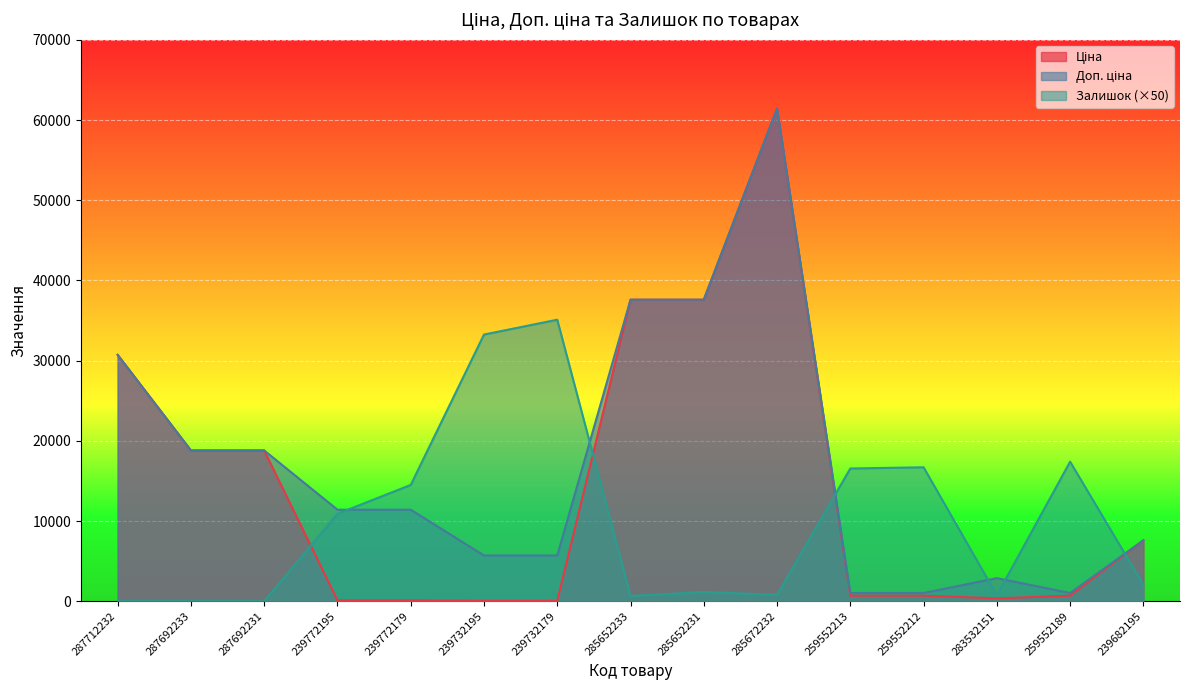

Reading left to right, what are all the values shown in this chart?

Ціна: 287712232=30717.1	287692233=18796.8	287692231=18796.8	239772195=114.1	239772179=114.1	239732195=57.0	239732179=57.0	285652233=37593.6	285652231=37593.6	285672232=61434.3	259552213=693.7	259552212=693.7	283532151=359.9	259552189=693.7	239682195=7596.5
Доп. ціна: 287712232=30717.1	287692233=18796.8	287692231=18796.8	239772195=11410.0	239772179=11410.0	239732195=5705.0	239732179=5705.0	285652233=37593.6	285652231=37593.6	285672232=61434.3	259552213=1024.6	259552212=1024.6	283532151=2878.8	259552189=1024.6	239682195=7596.5
Залишок: 287712232=0.0	287692233=0.0	287692231=0.0	239772195=10900.0	239772179=14500.0	239732195=33250.0	239732179=35100.0	285652233=650.0	285652231=1150.0	285672232=800.0	259552213=16550.0	259552212=16700.0	283532151=750.0	259552189=17400.0	239682195=2050.0